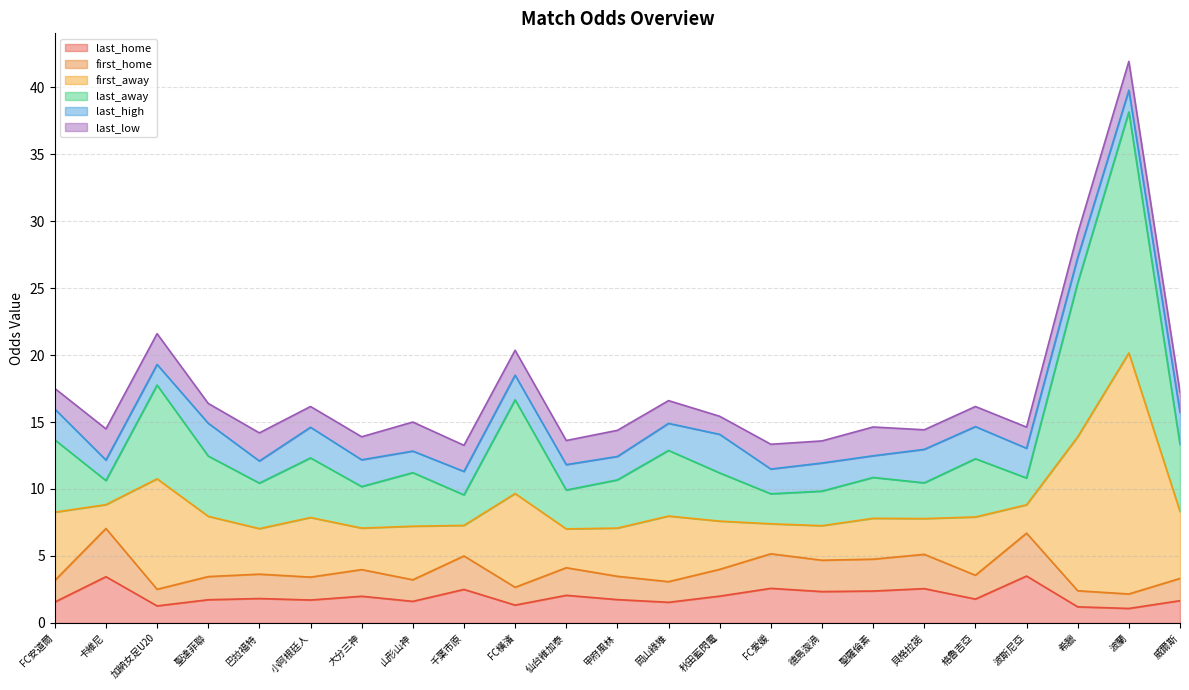

What is the total value across all series at 加納女足U20?

21.6